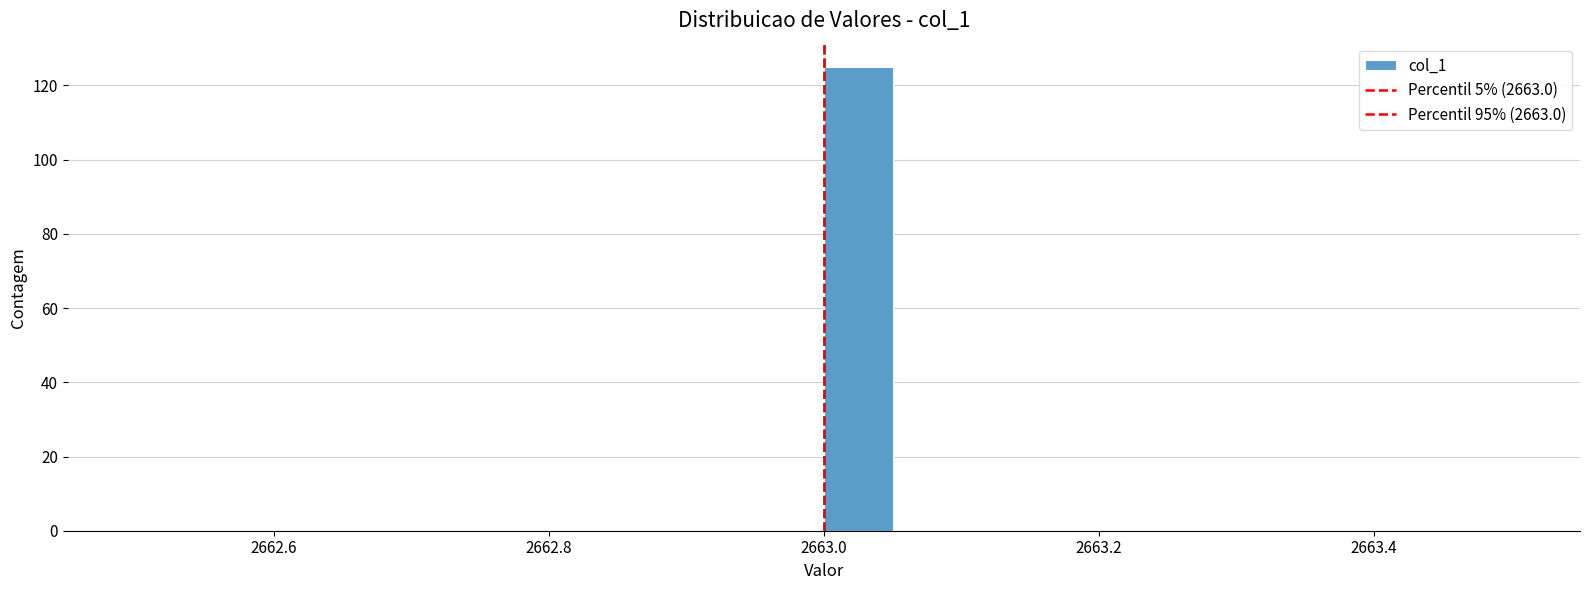

Around what value on the x-axis is the tallest bar? Give the approximate position of its centre, as read against the axis.

2663.02